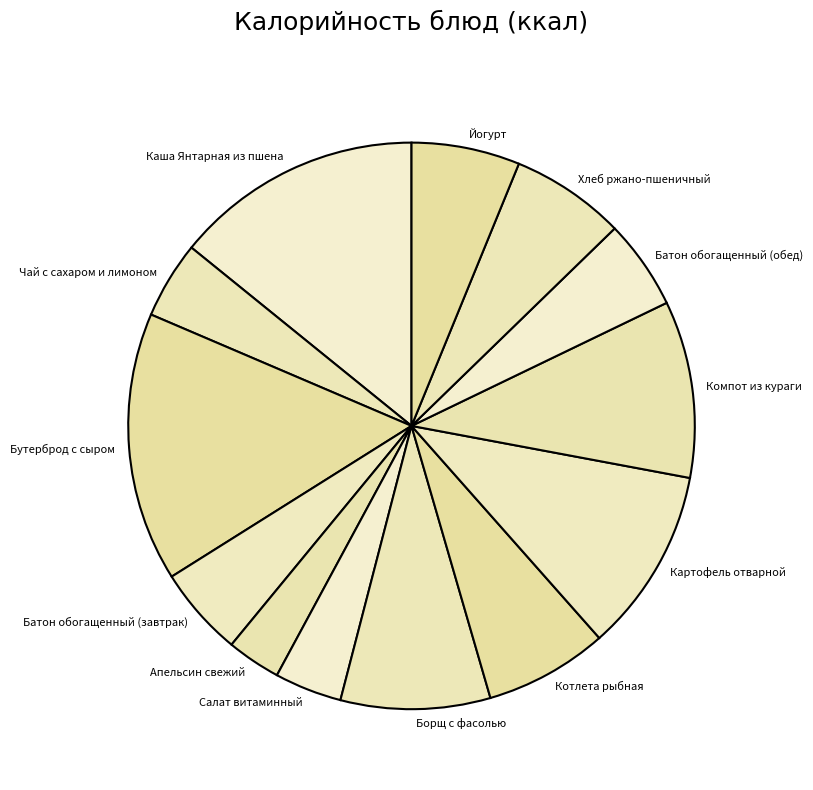

Which slice is the smallest?

Апельсин свежий